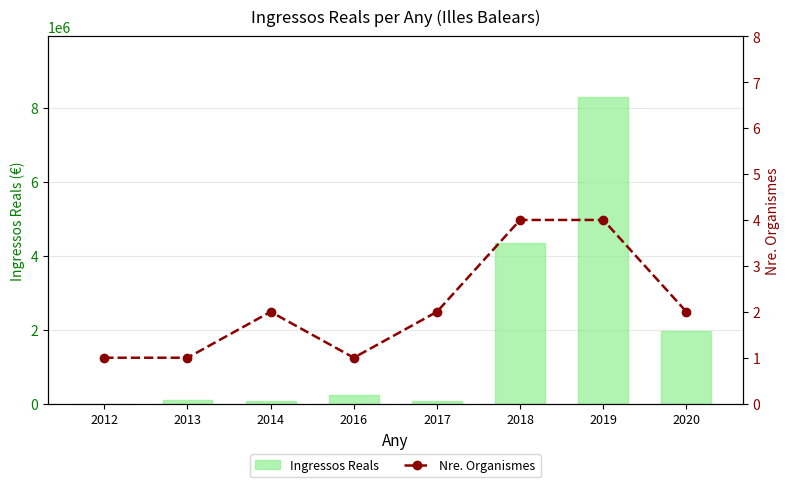

What is the total value across all series at 2018?

4348015.2